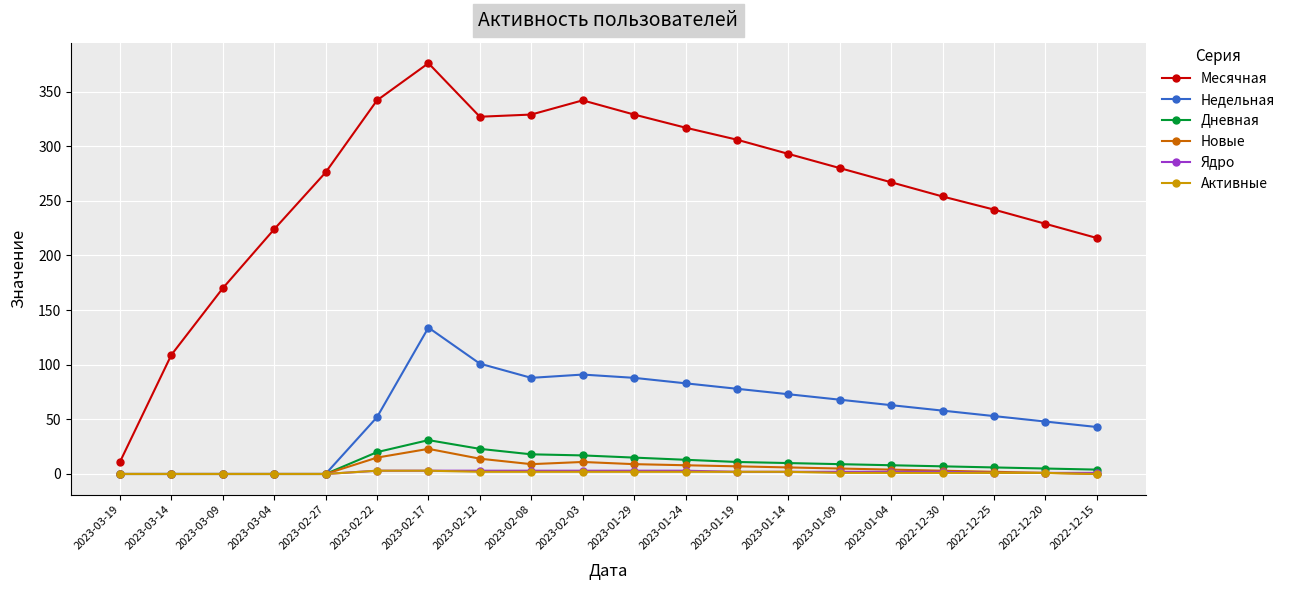

The Месячная series shows 267 at 2023-01-04. True or false?

True